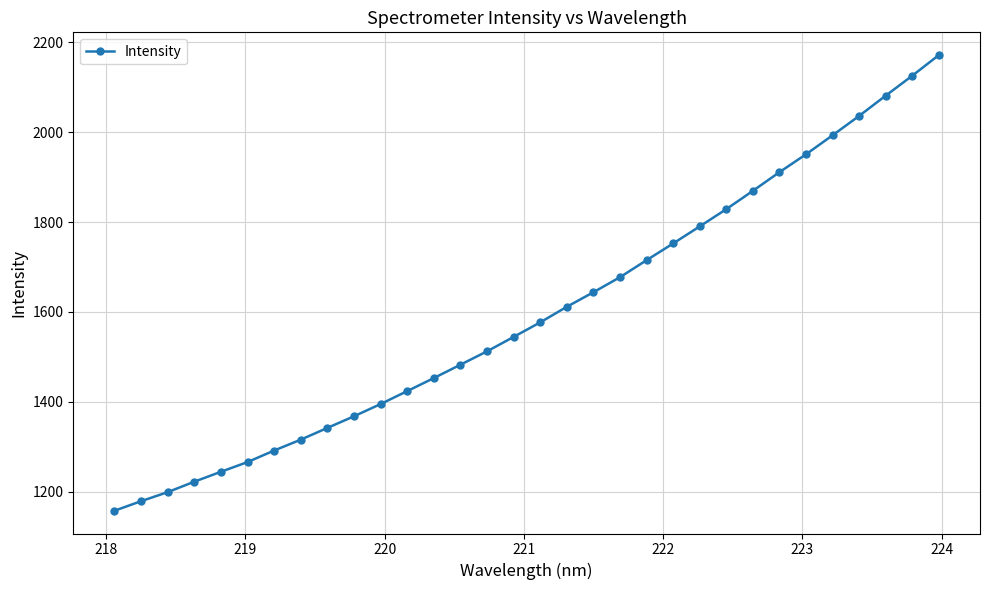

What is the sum of all values?

51135.1